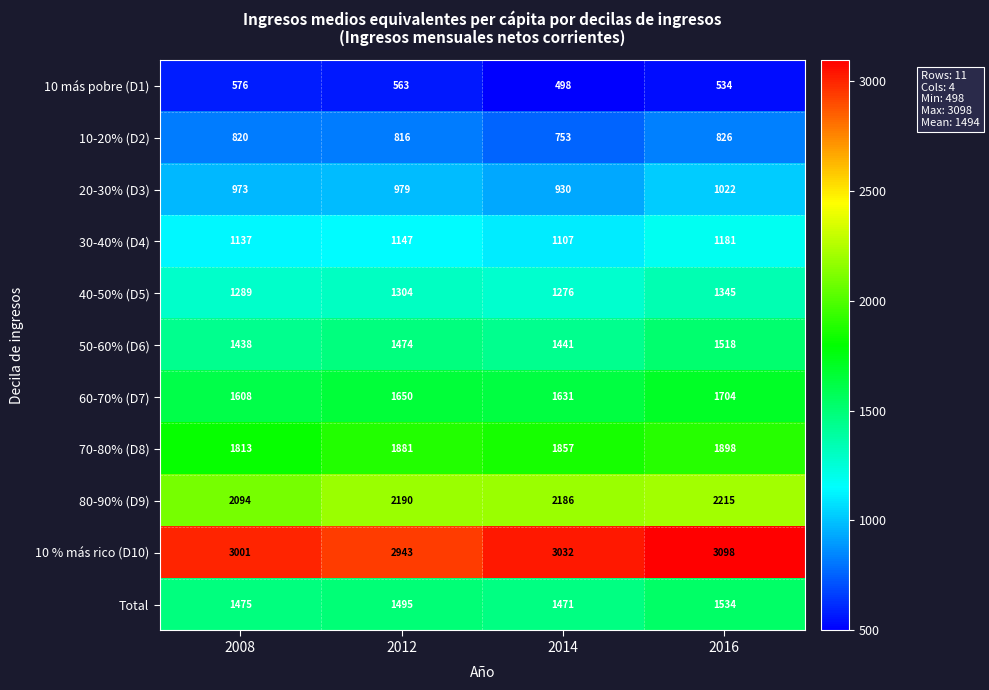

At which category does the chart reach its peak across all series?

2016